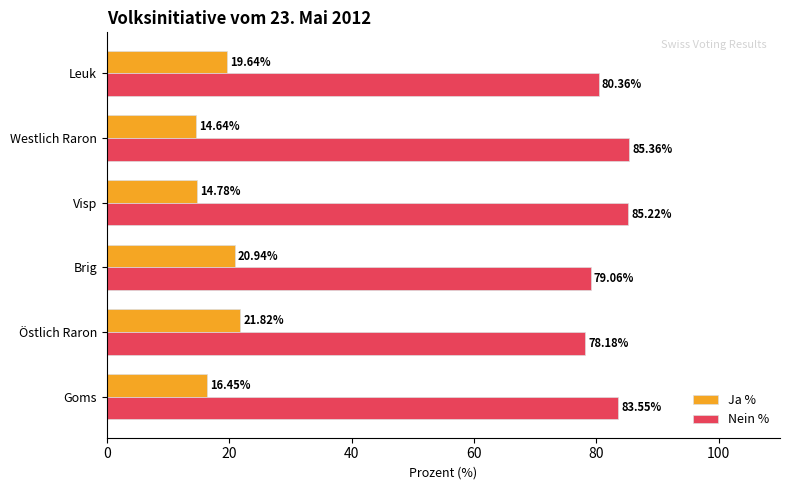

List the series in order of their overall mean, highest first.

Nein %, Ja %